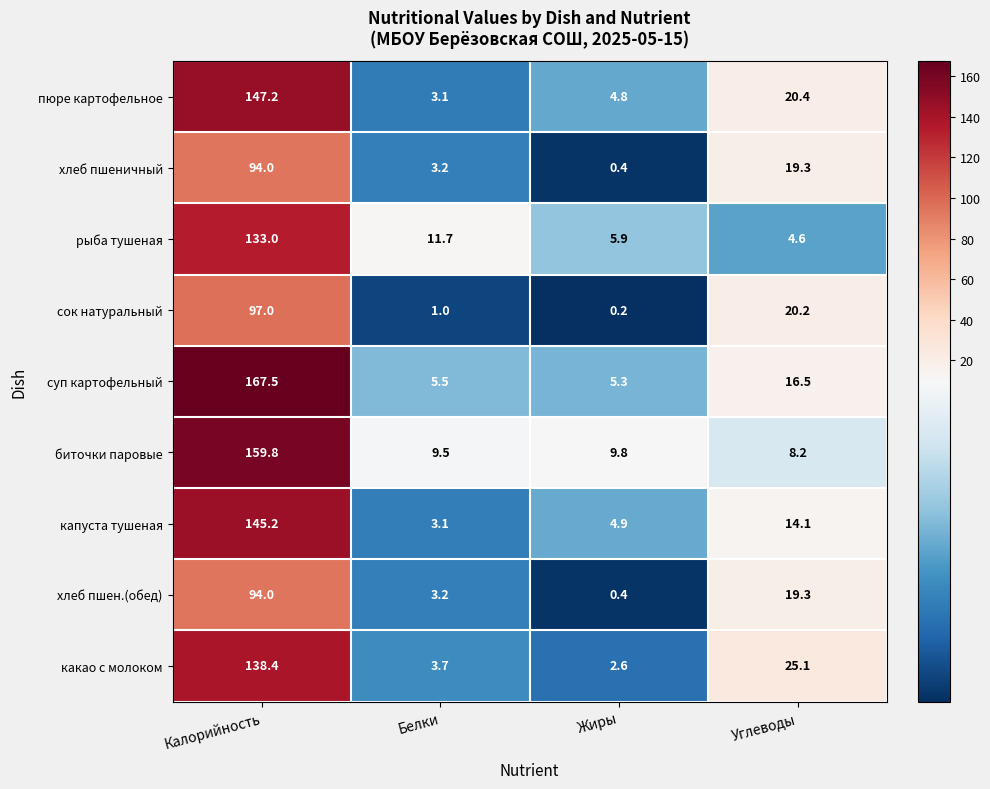

Where is сок натуральный nearest to the value 48?

Углеводы